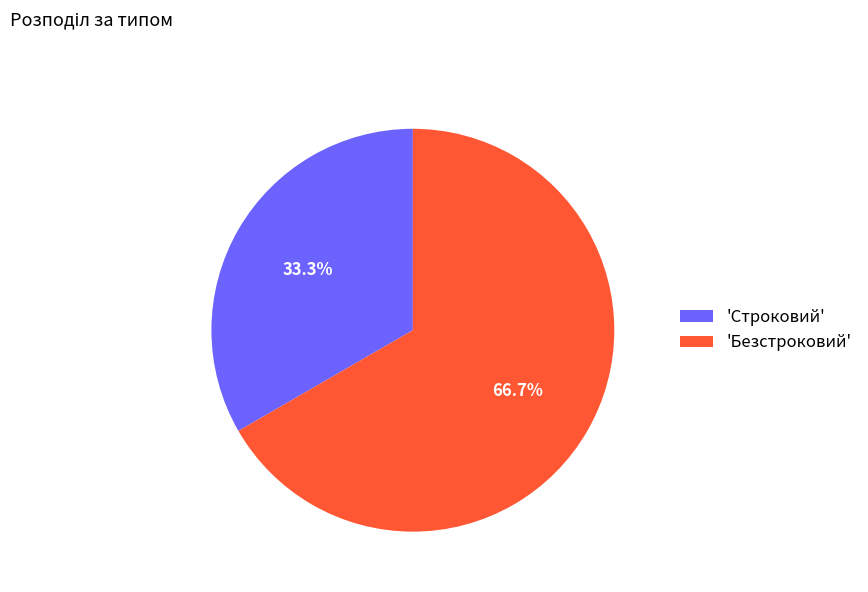

What is the ratio of the value at 'Безстроковий' to the value at 'Строковий'?

2.0